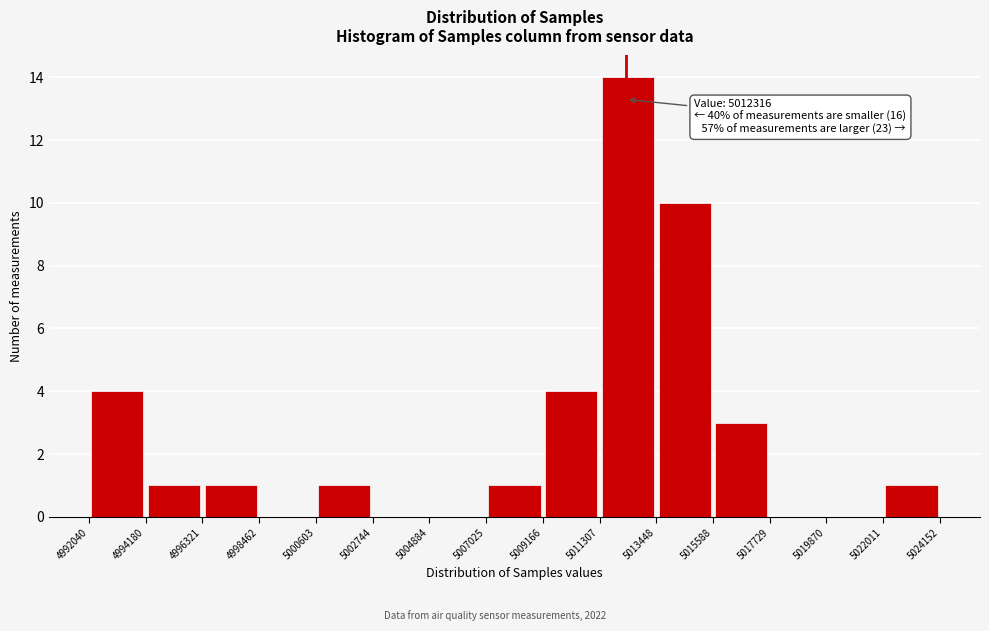

Which range on the x-axis has the tallest bar?

5011307 to 5013448